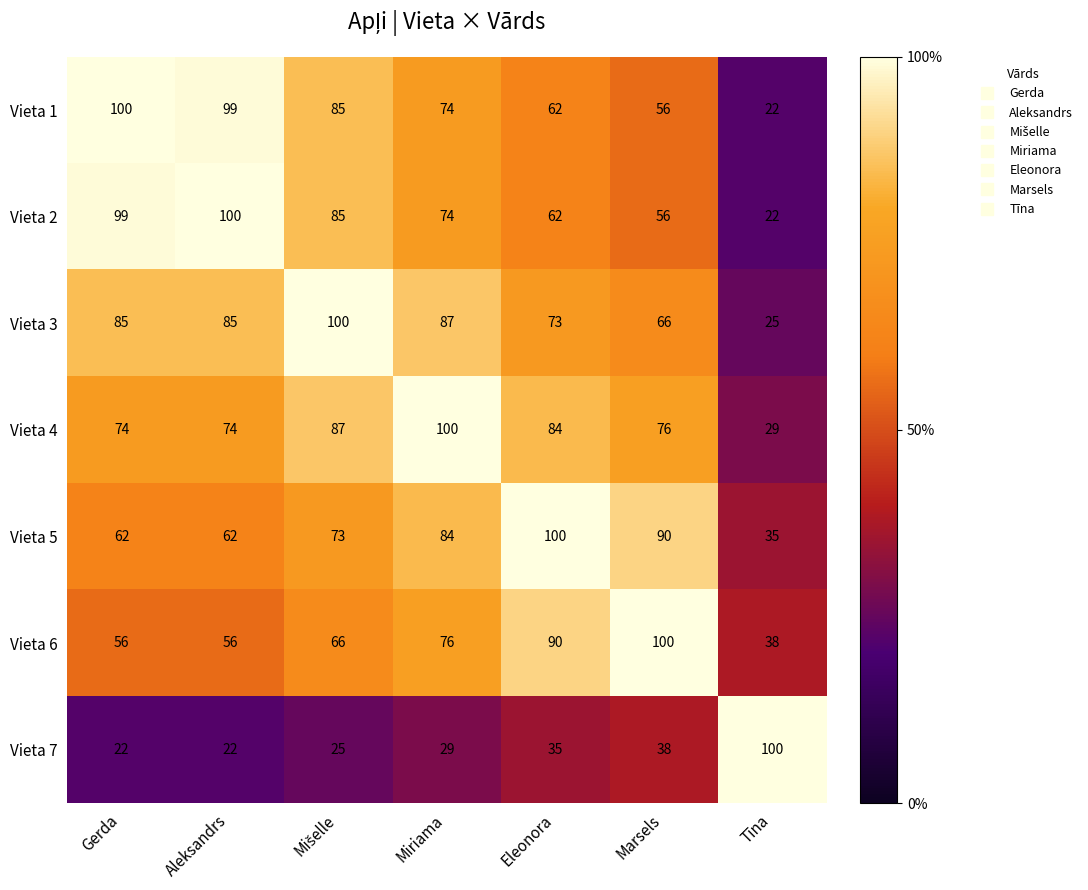

What is the sum of all Vieta 3 values?

521